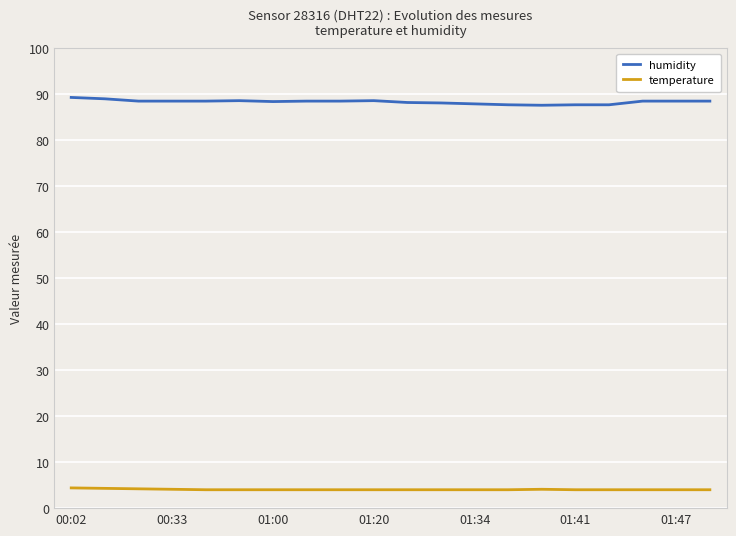

What is the maximum value shown in the chart?

89.3